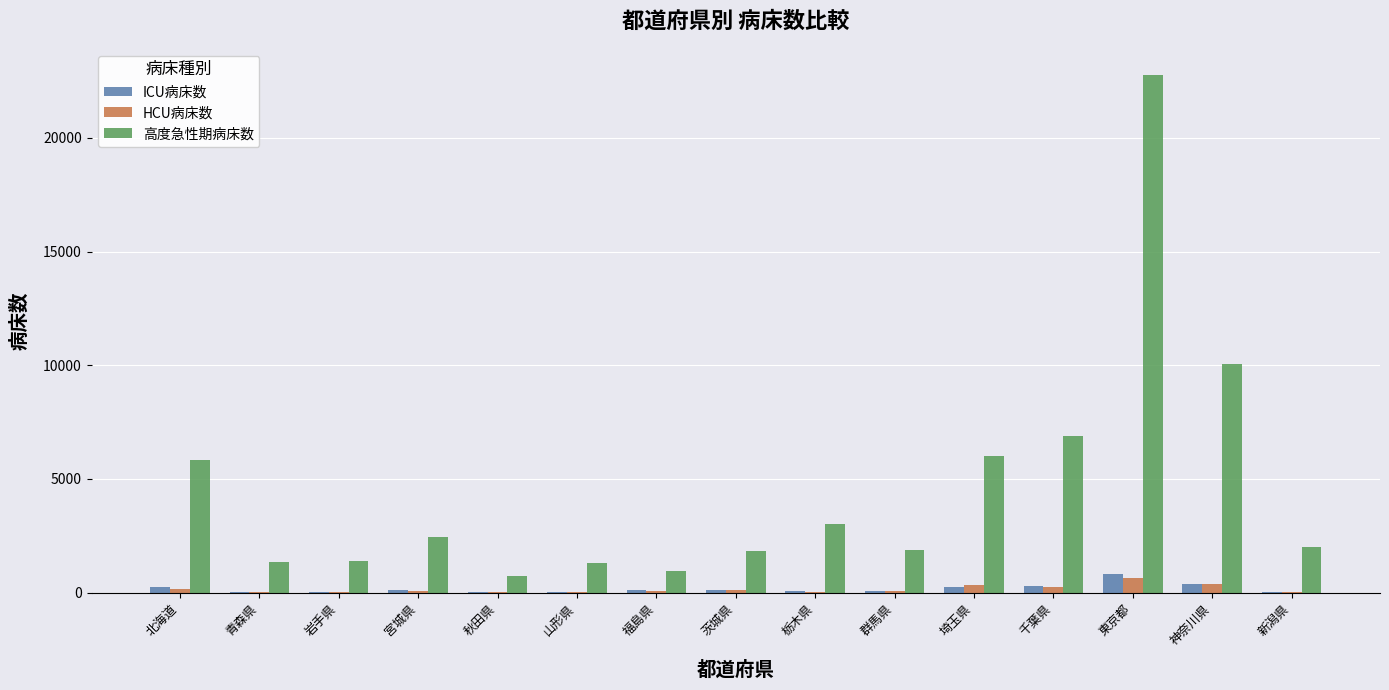

Which label corresponds to the largest value in the chart?

東京都